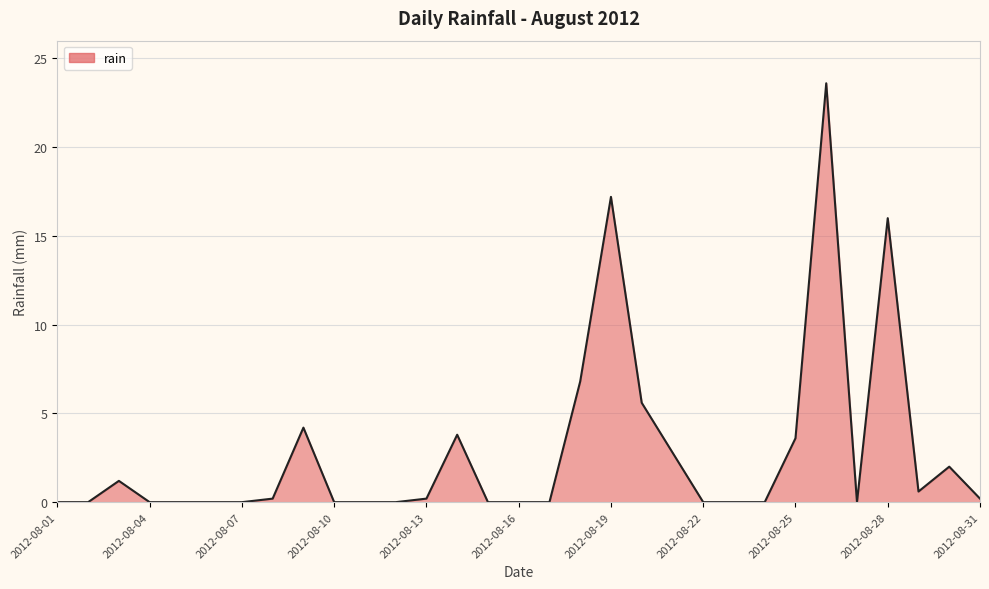

What is the difference between the maximum and minimum values?

23.6